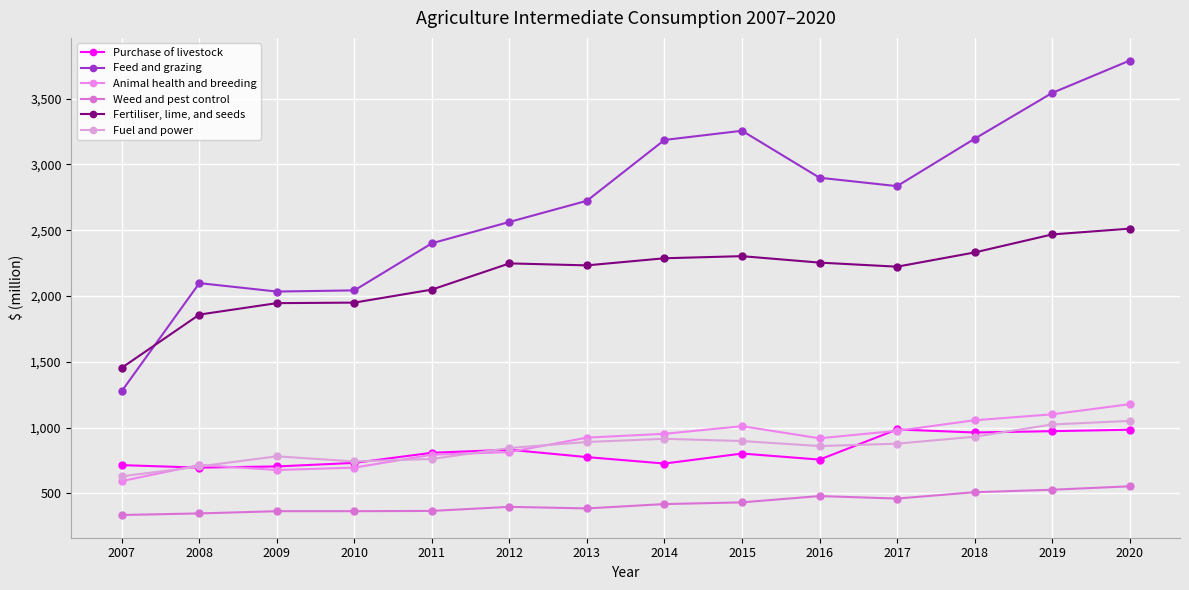

The Weed and pest control series shows 554 at 2020. True or false?

True